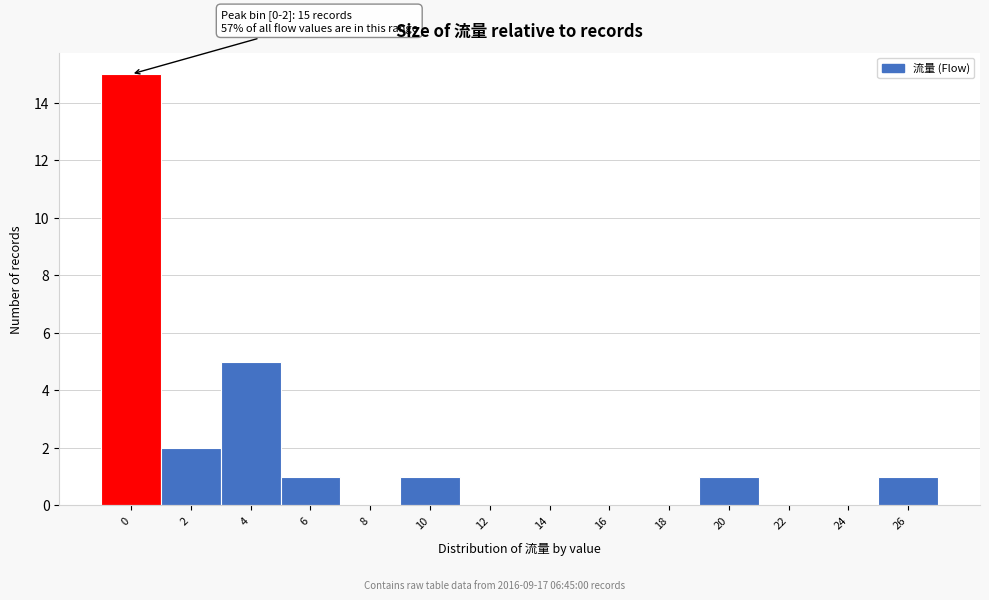

Reading left to right, list all the values displayed in this chart.

0=15	2=2	4=5	6=1	8=0	10=1	12=0	14=0	16=0	18=0	20=1	22=0	24=0	26=1